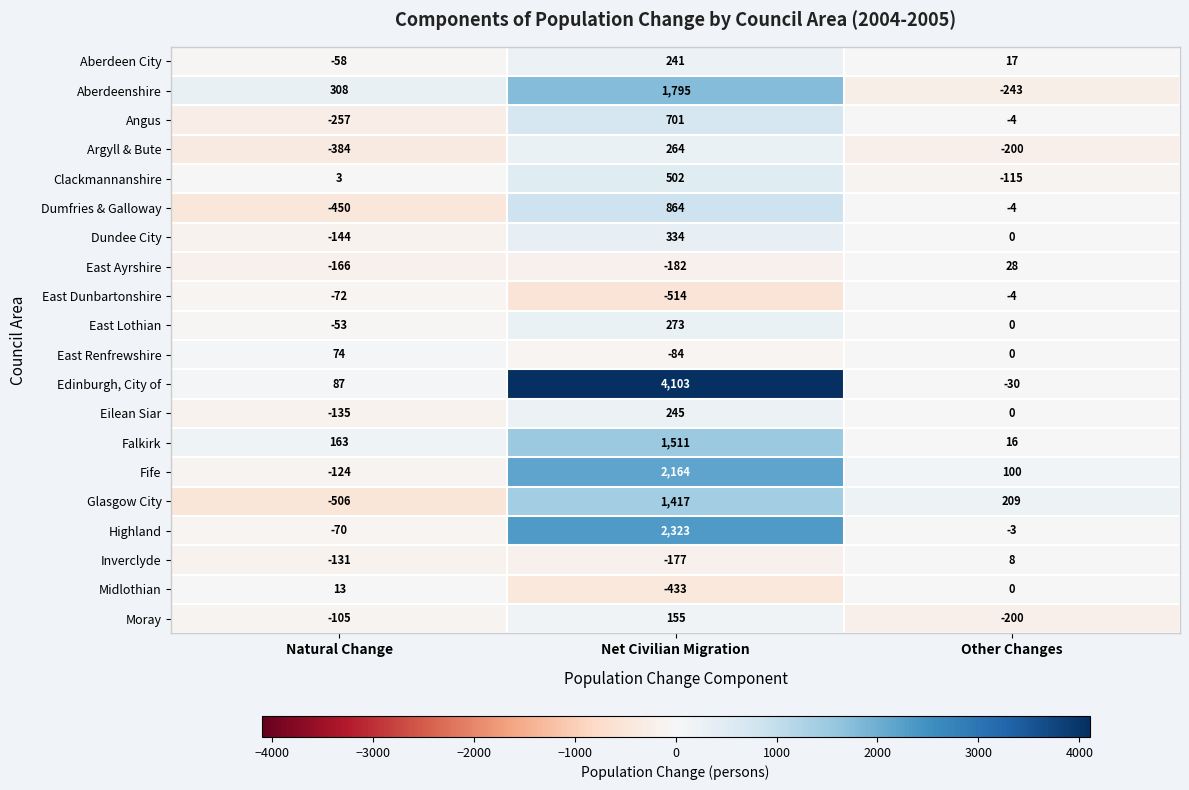

Between Net Civilian Migration and Other Changes, which series saw the biggest shift?

Edinburgh, City of